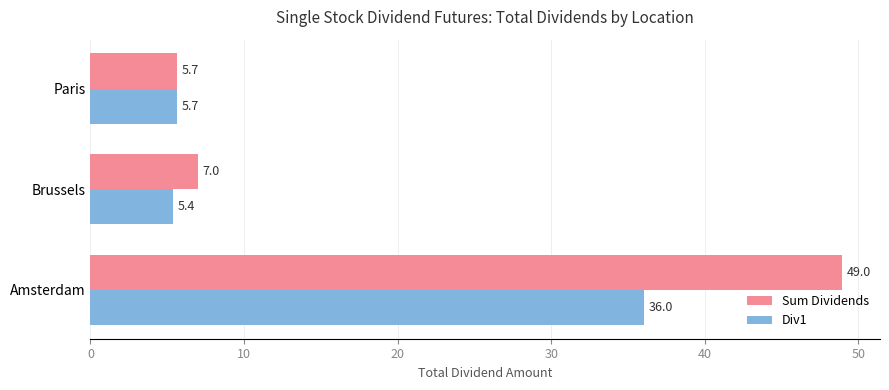

The Sum Dividends series shows 7.0 at Brussels. True or false?

True